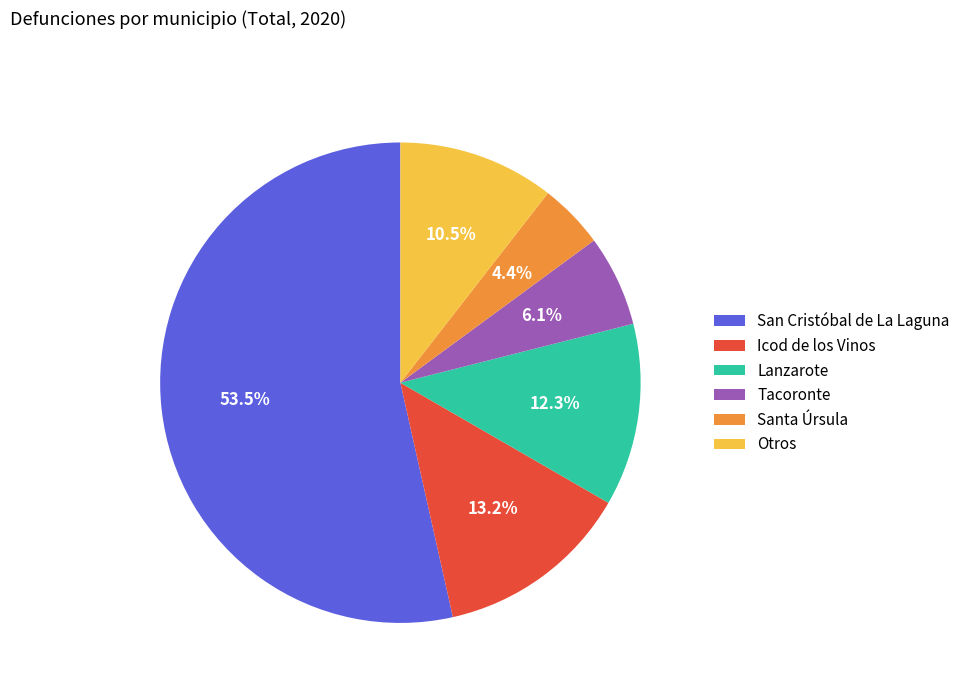

Rank the categories by value from highest to lowest.

San Cristóbal de La Laguna, Icod de los Vinos, Lanzarote, Otros, Tacoronte, Santa Úrsula